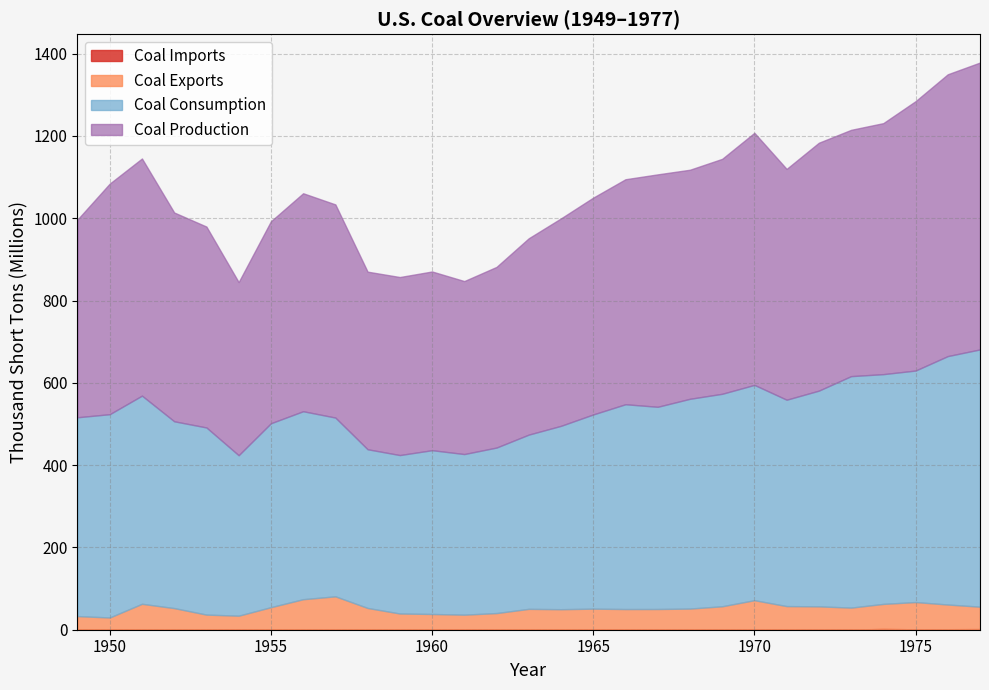

Which series changed the most between 1973 and 1976?

Coal Production